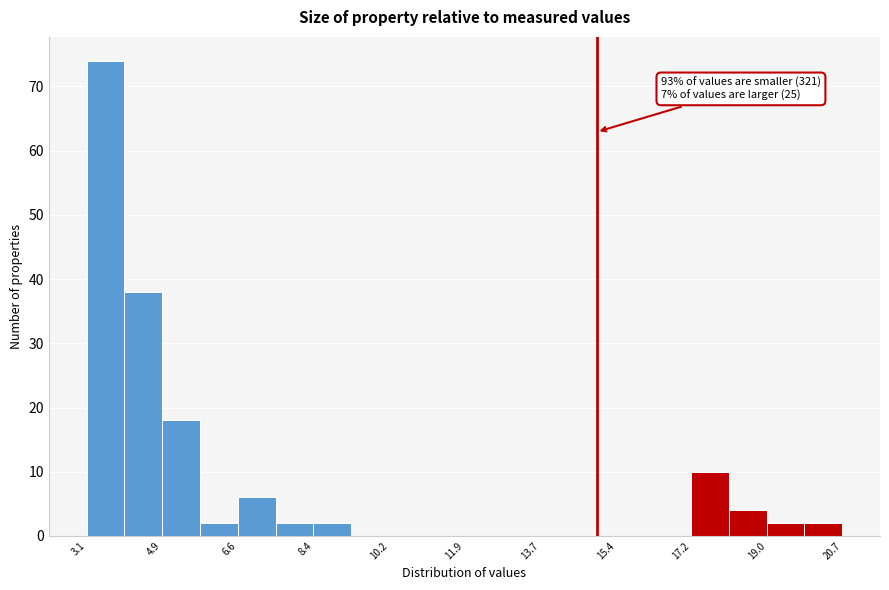

Which range on the x-axis has the tallest bar?

3.2 to 4.0